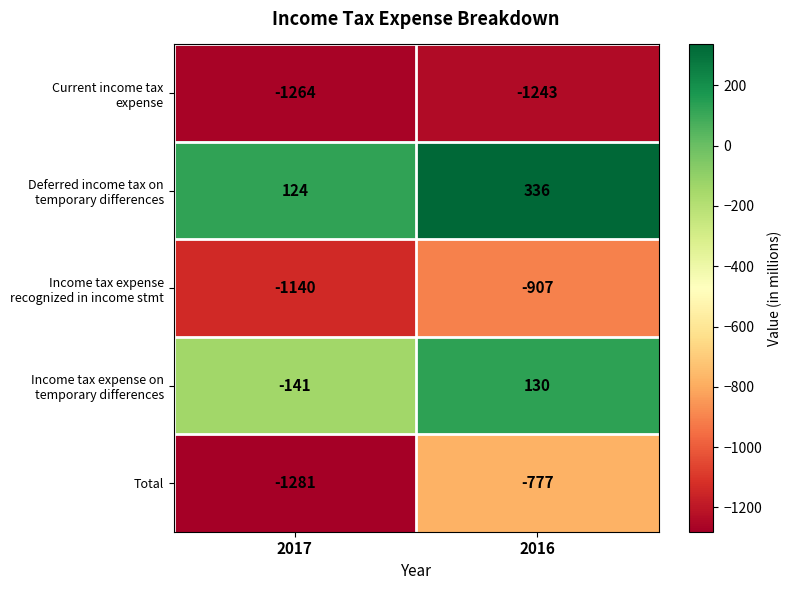

What is the smallest value displayed?

-1281